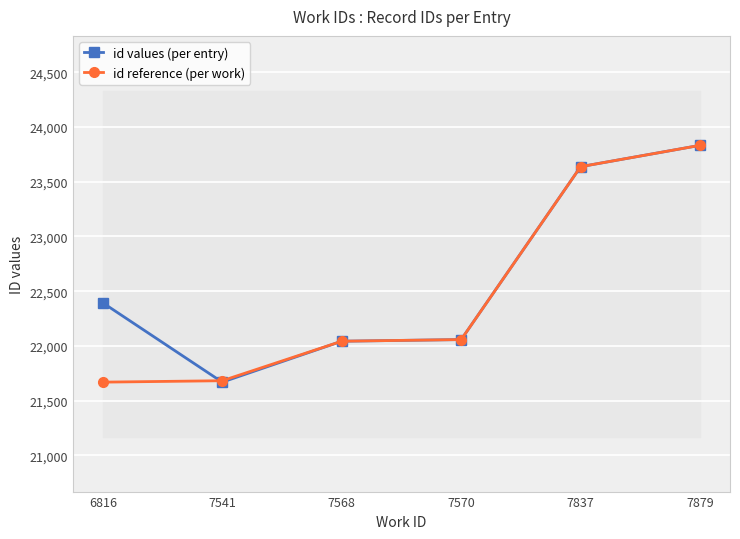

Between 6816 and 7541, which series saw the biggest shift?

id values (per entry)